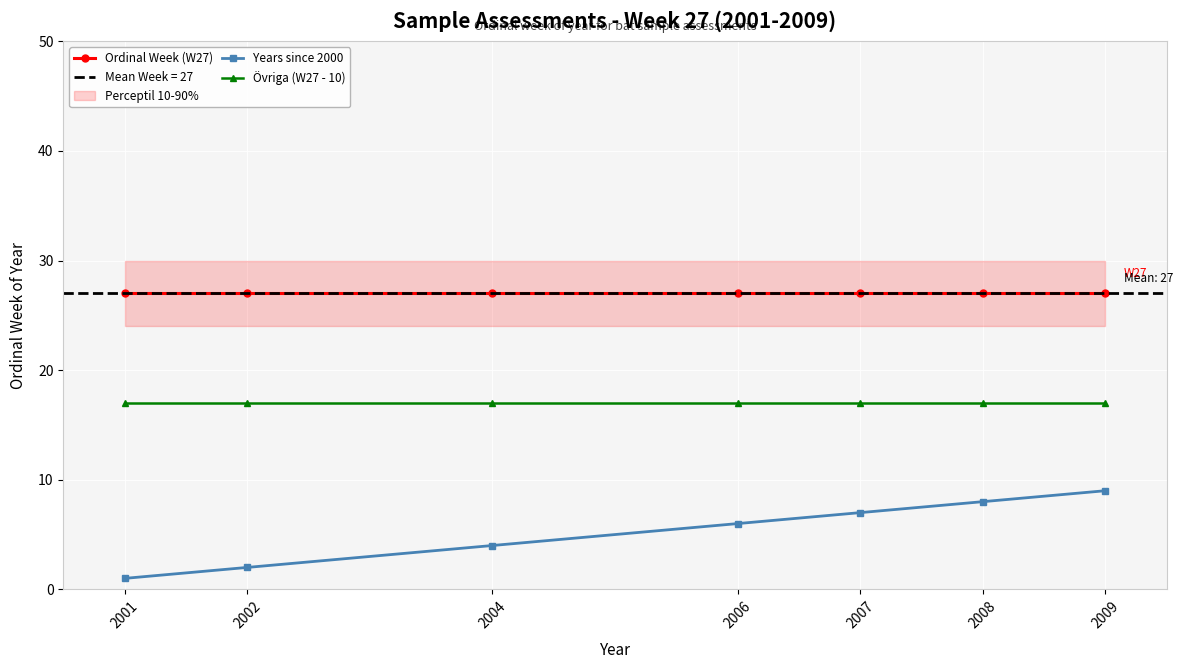

Between 2001 and 2007, which series saw the biggest shift?

Years since 2000